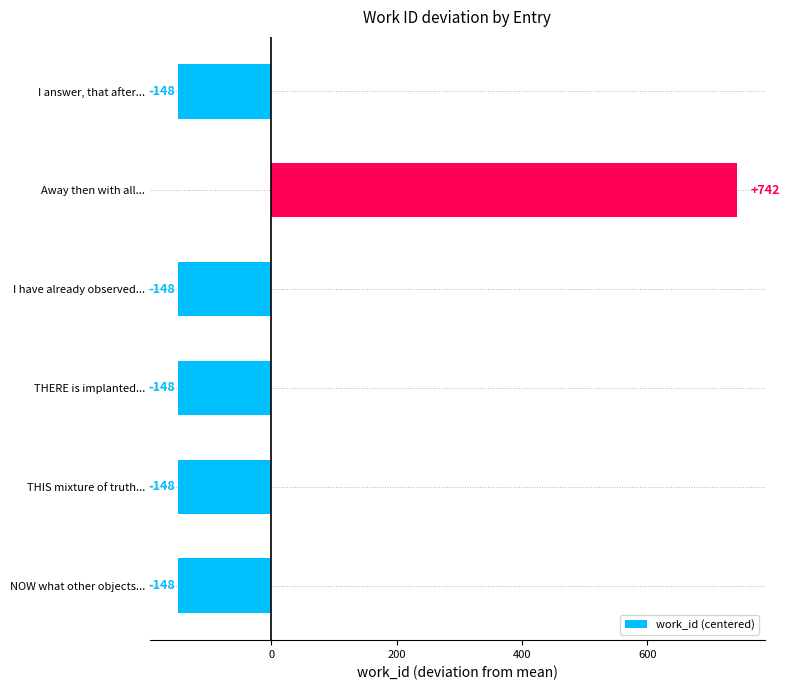

Does the chart contain any negative values?

Yes